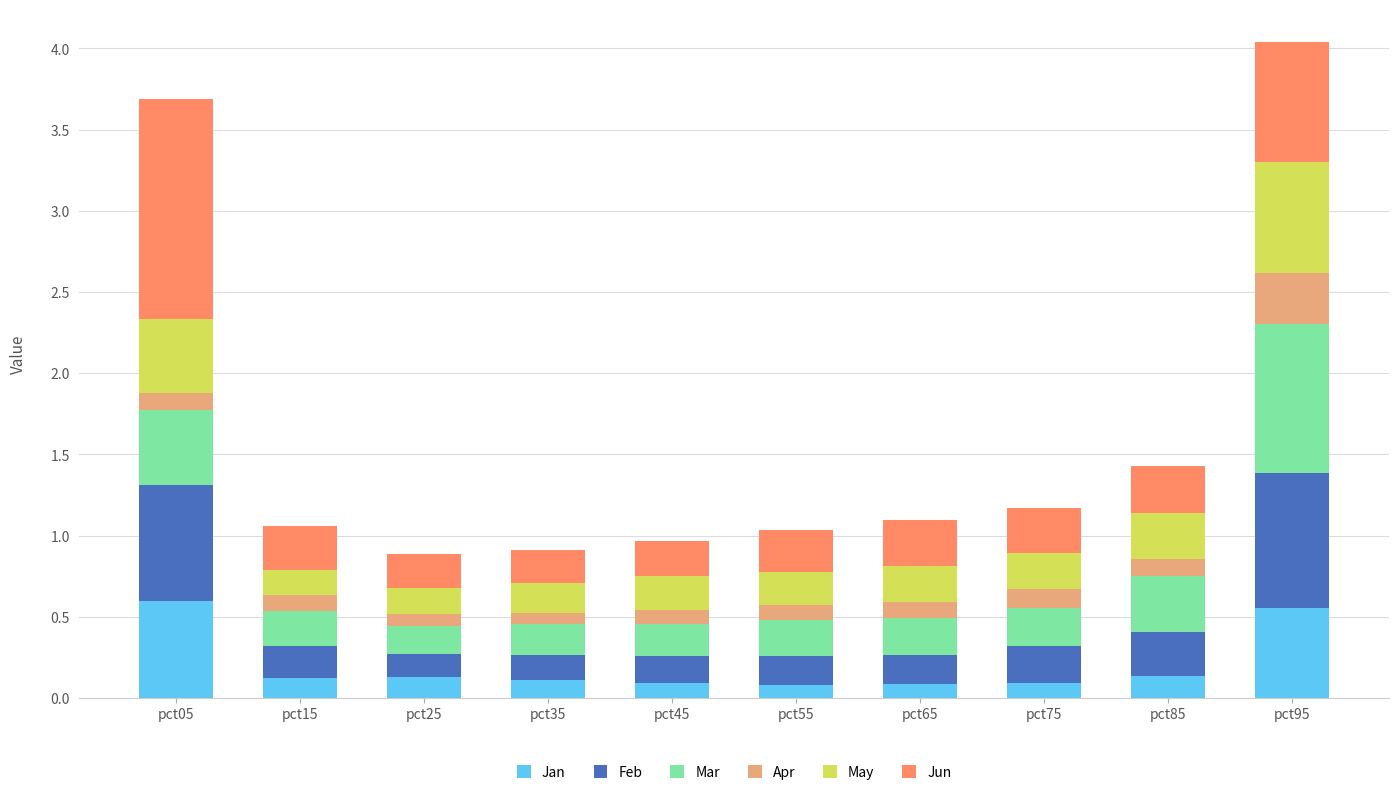

How many Jan values are between 0 and 1?

10